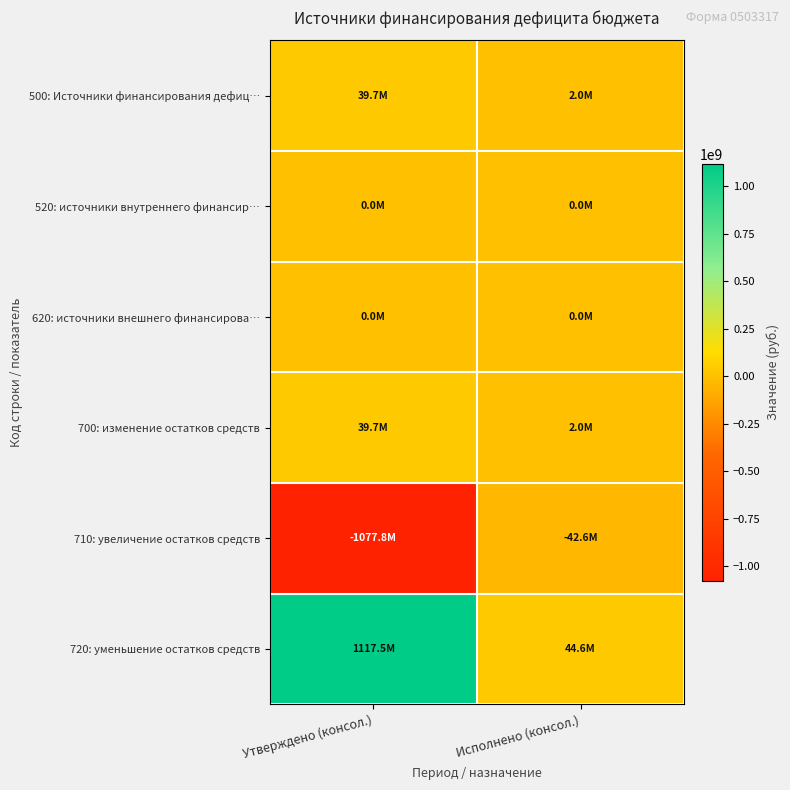

Reading left to right, list all the values displayed in this chart.

500: Источники финансирования дефиц…: Утверждено (консол.)=39673033.6	Исполнено (консол.)=1989204.9
520: источники внутреннего финансир…: Утверждено (консол.)=0.0	Исполнено (консол.)=0.0
620: источники внешнего финансирова…: Утверждено (консол.)=0.0	Исполнено (консол.)=0.0
700: изменение остатков средств: Утверждено (консол.)=39673033.6	Исполнено (консол.)=1989204.9
710: увеличение остатков средств: Утверждено (консол.)=-1077845099.5	Исполнено (консол.)=-42640370.8
720: уменьшение остатков средств: Утверждено (консол.)=1117518133.1	Исполнено (консол.)=44629575.7